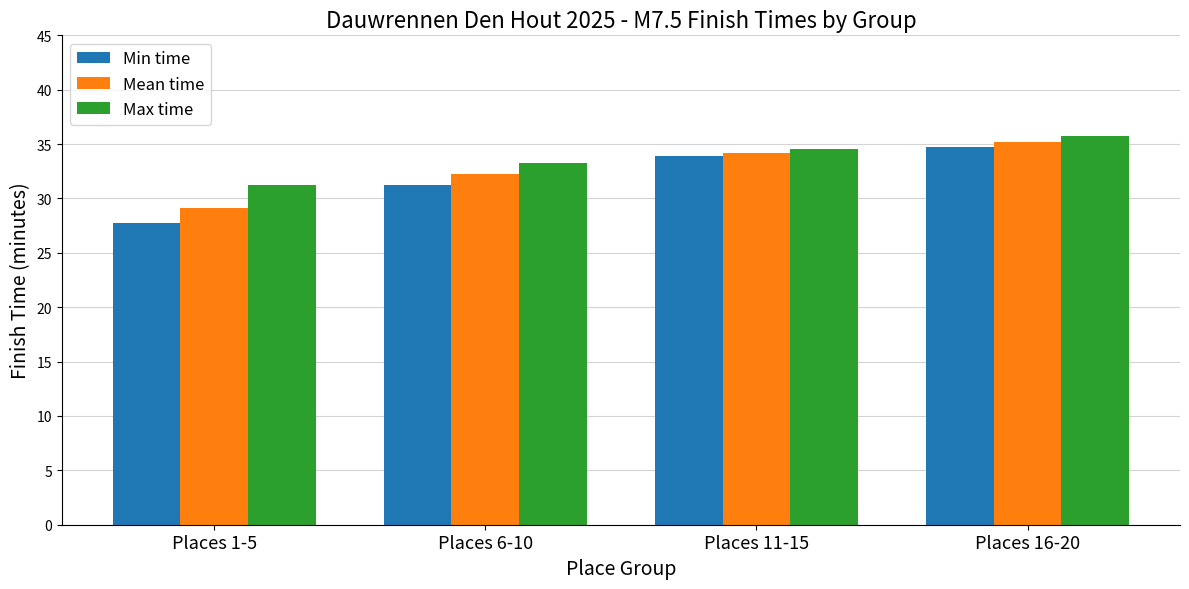

At which label is Mean time closest to 32?

Places 6-10